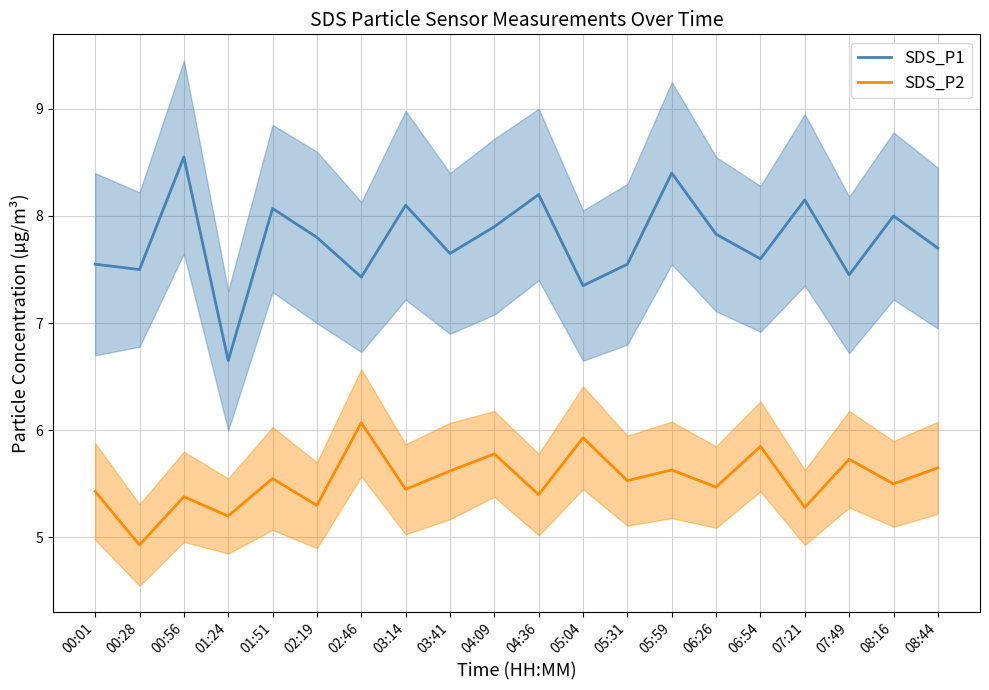

What position from the left is 00:56?

3